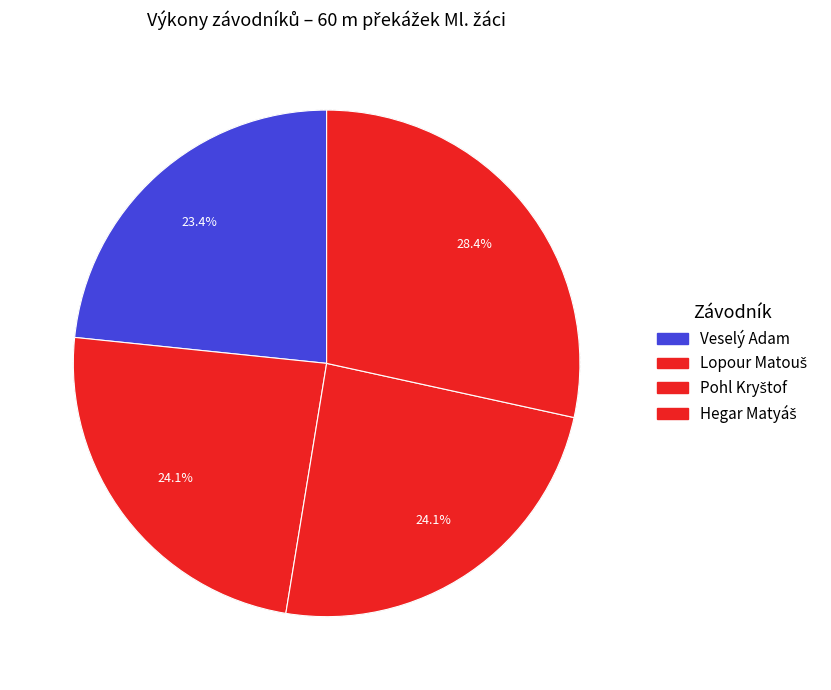

How many slices are in this pie chart?

4